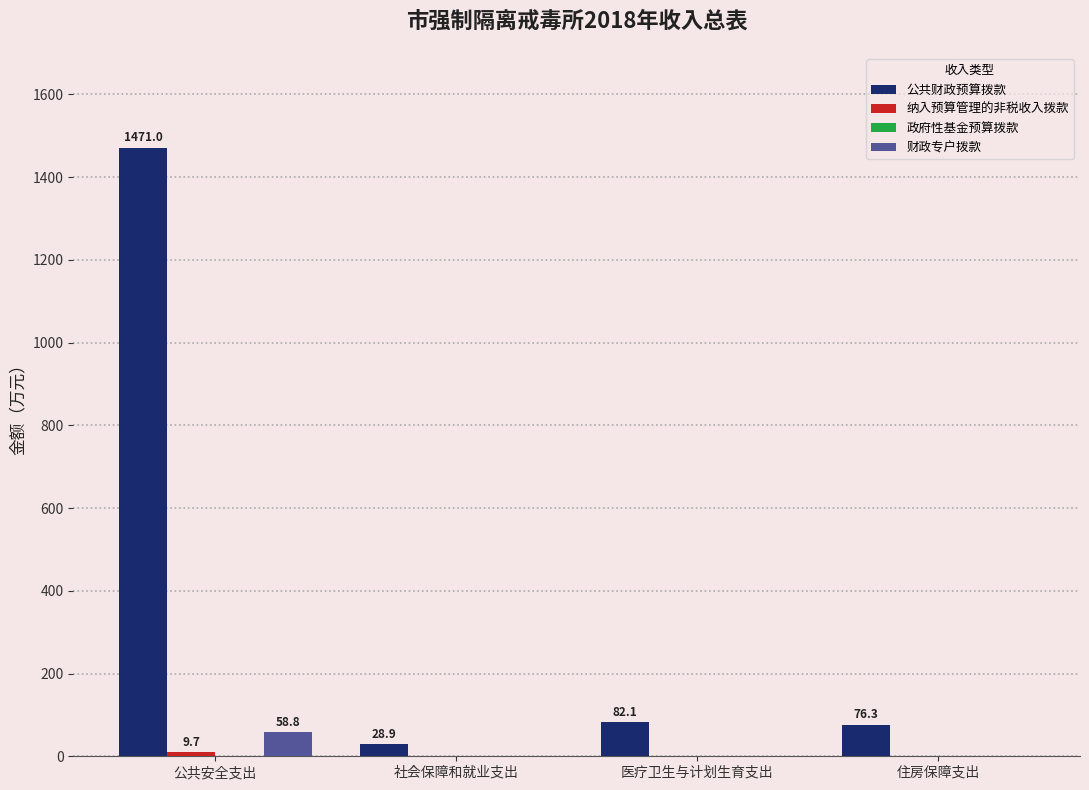

Does the chart contain stacked bars?

No